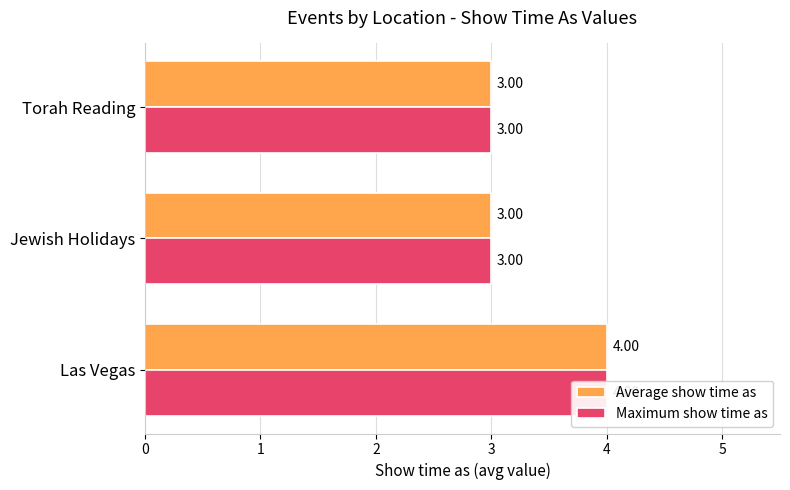

What is the highest value of the Average show time as series?

4